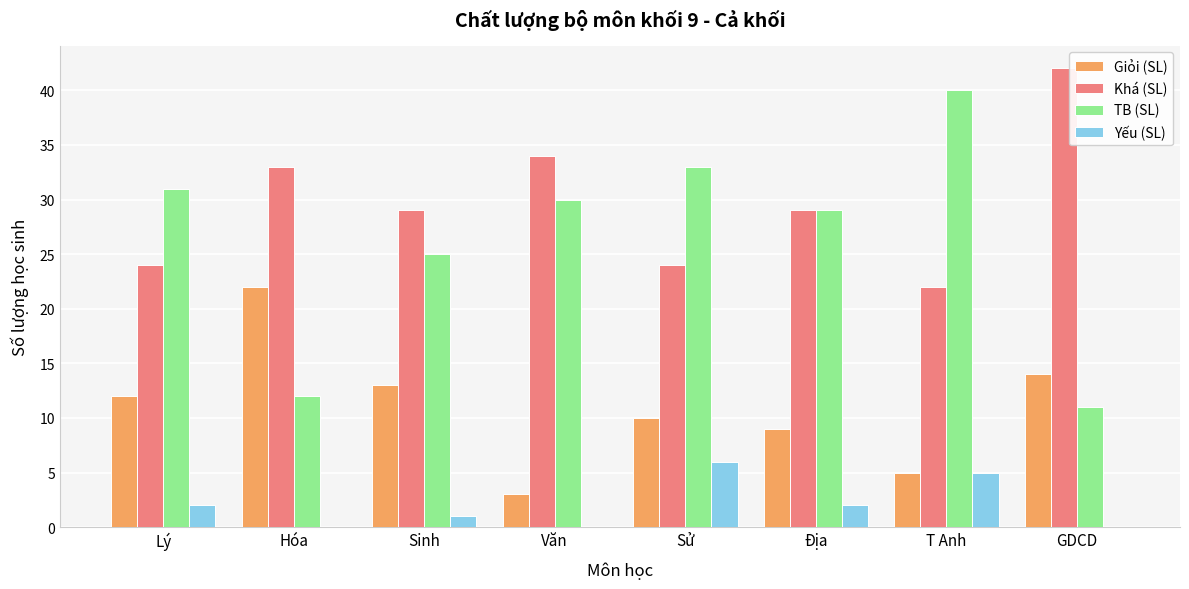

What is the sum of the Khá (SL) values at Hóa and Sinh?

62